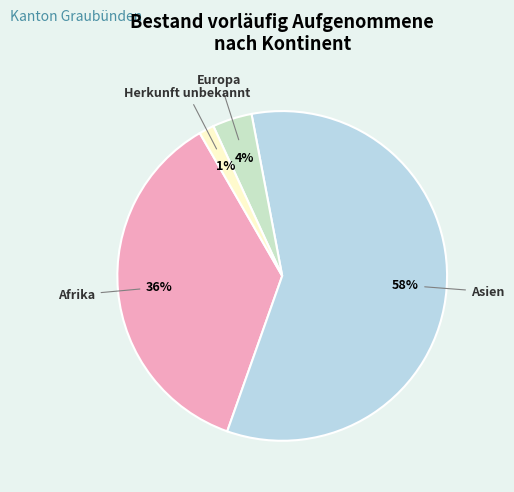

True or false: Afrika accounts for 28% of the total.

False